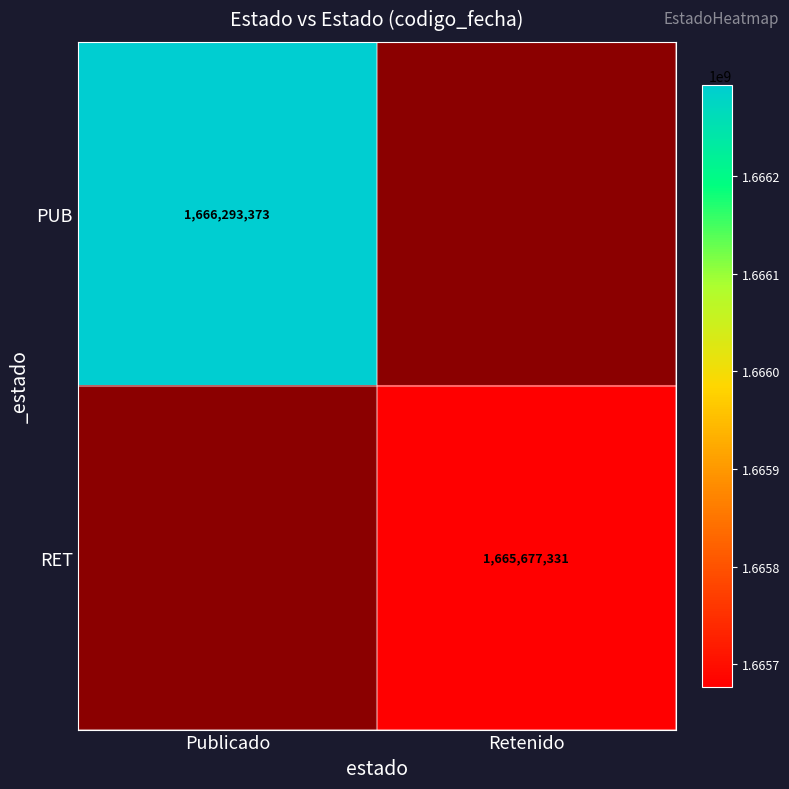

True or false: RET has a value of 1665677331 at Retenido.

True